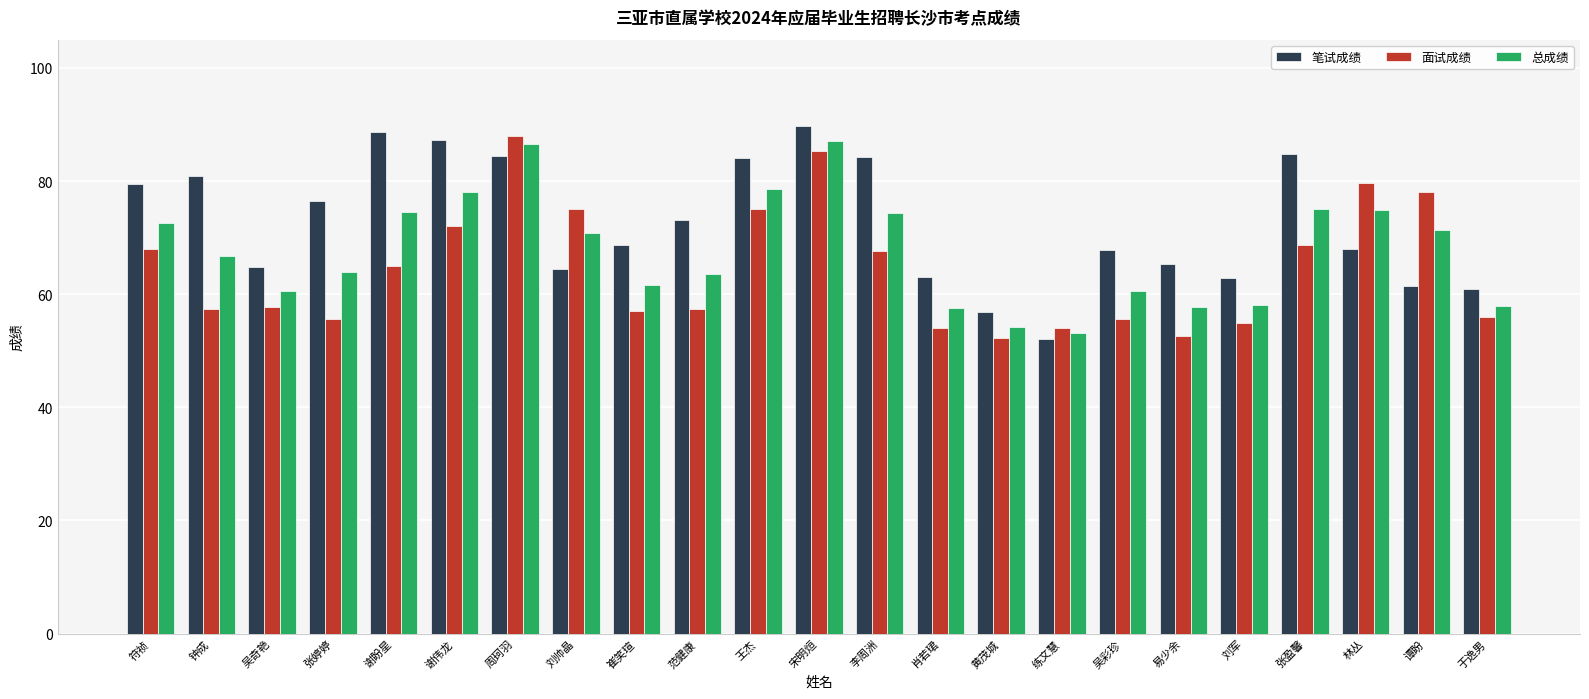

Are the bars grouped side by side (vs. stacked)?

Yes